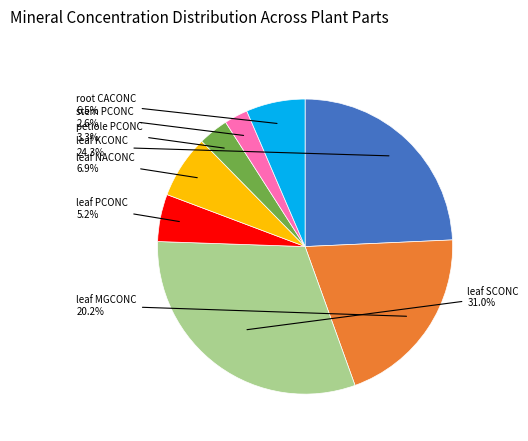

Is there any slice that represents more than half of the pie?

No